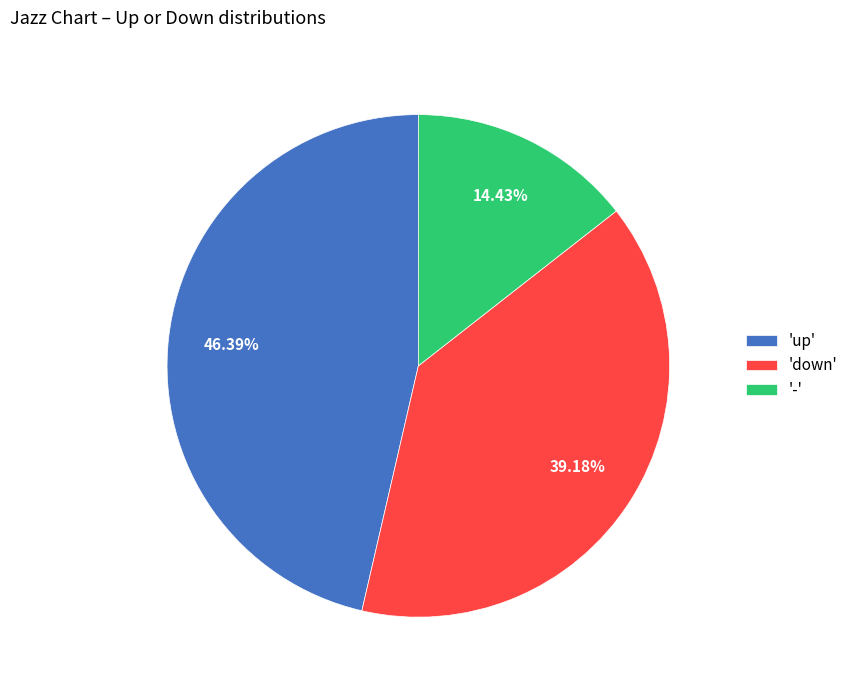

Is there any slice that represents more than half of the pie?

No